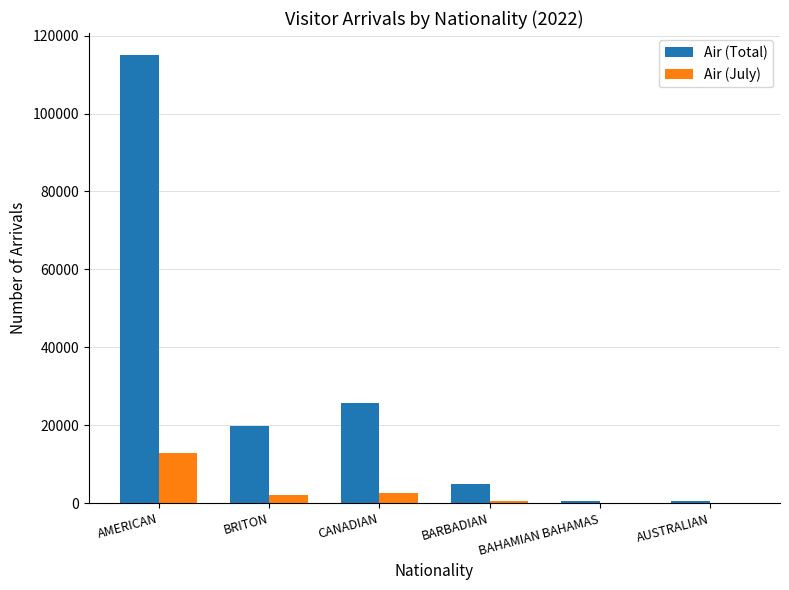

The value of Air (July) at AMERICAN is 8790. True or false?

False